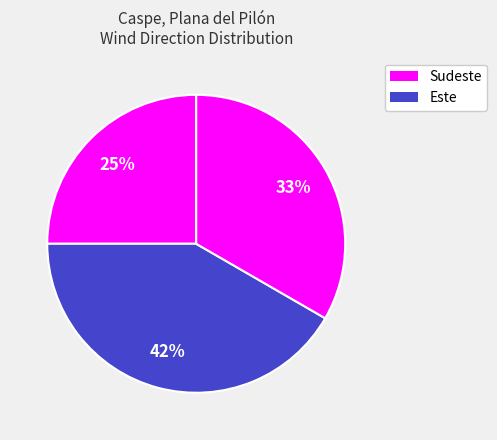

Count the number of slices in the pie.

3